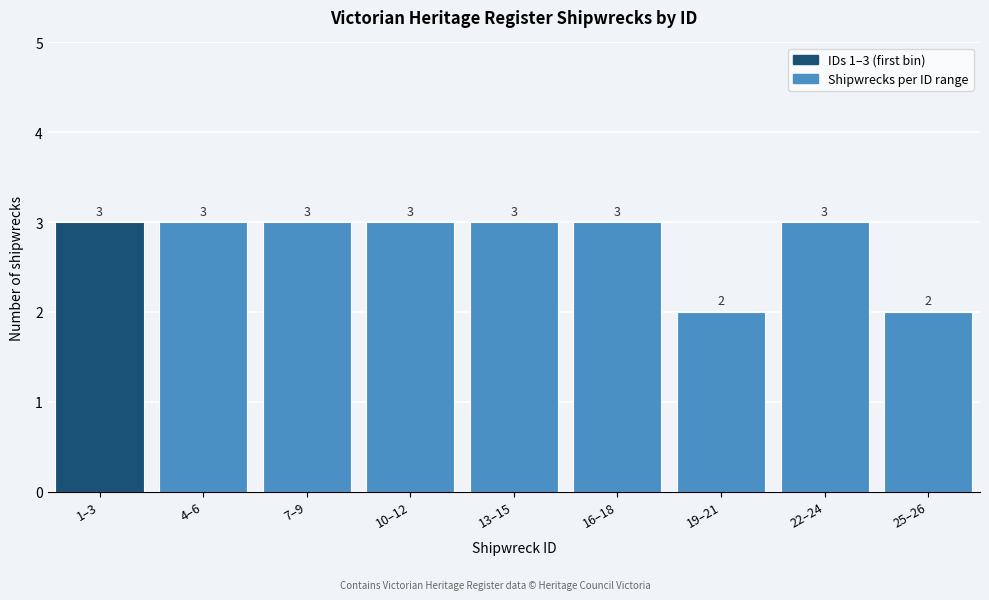

Reading left to right, what are all the values shown in this chart?

3	3	3	3	3	3	2	3	2